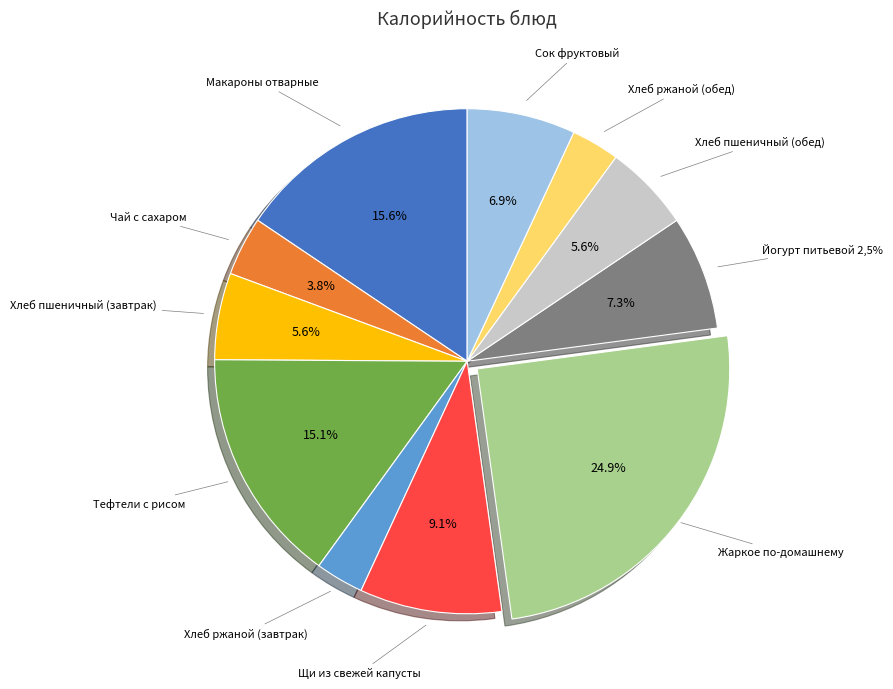

Between Хлеб пшеничный (завтрак) and Сок фруктовый, which is larger?

Сок фруктовый